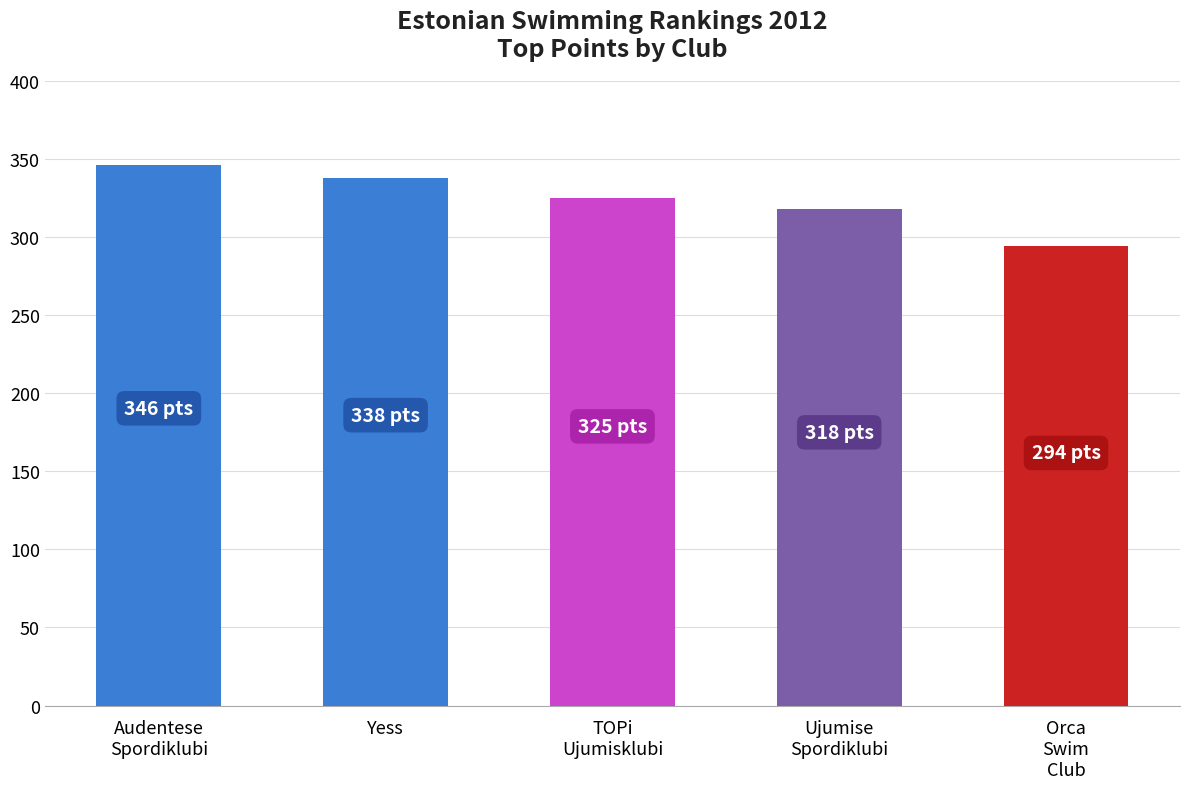

At which label does the data first exceed 325?

Audentese
Spordiklubi